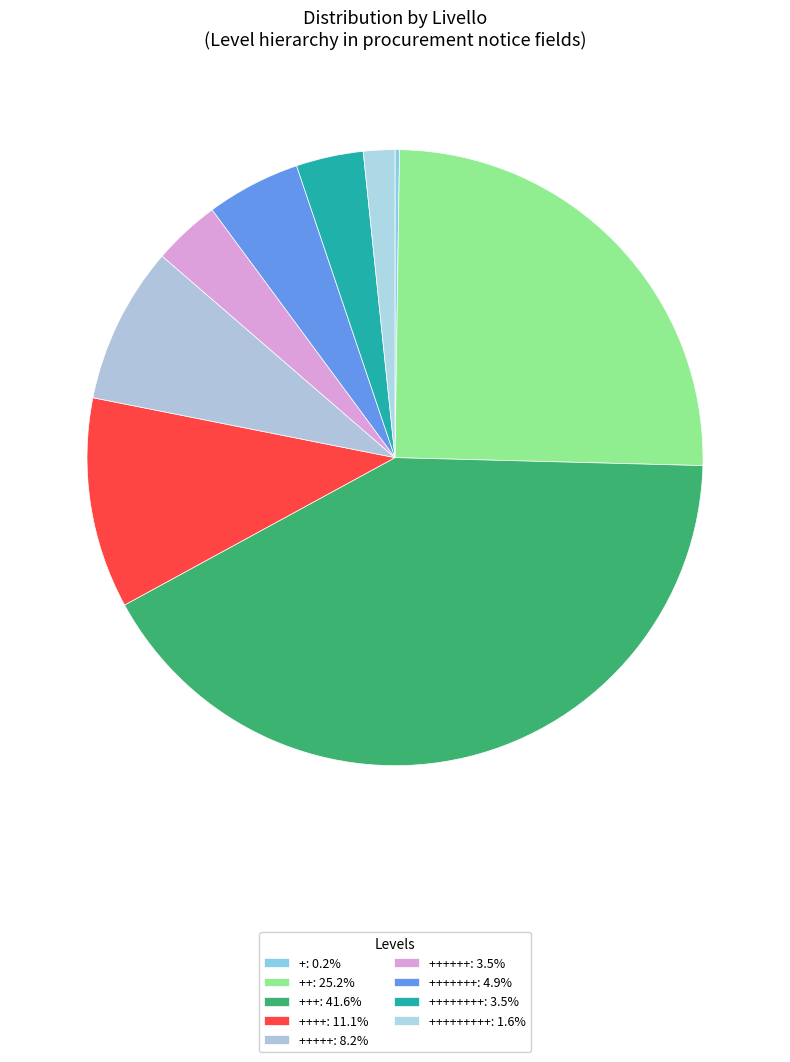

How many slices are in this pie chart?

9